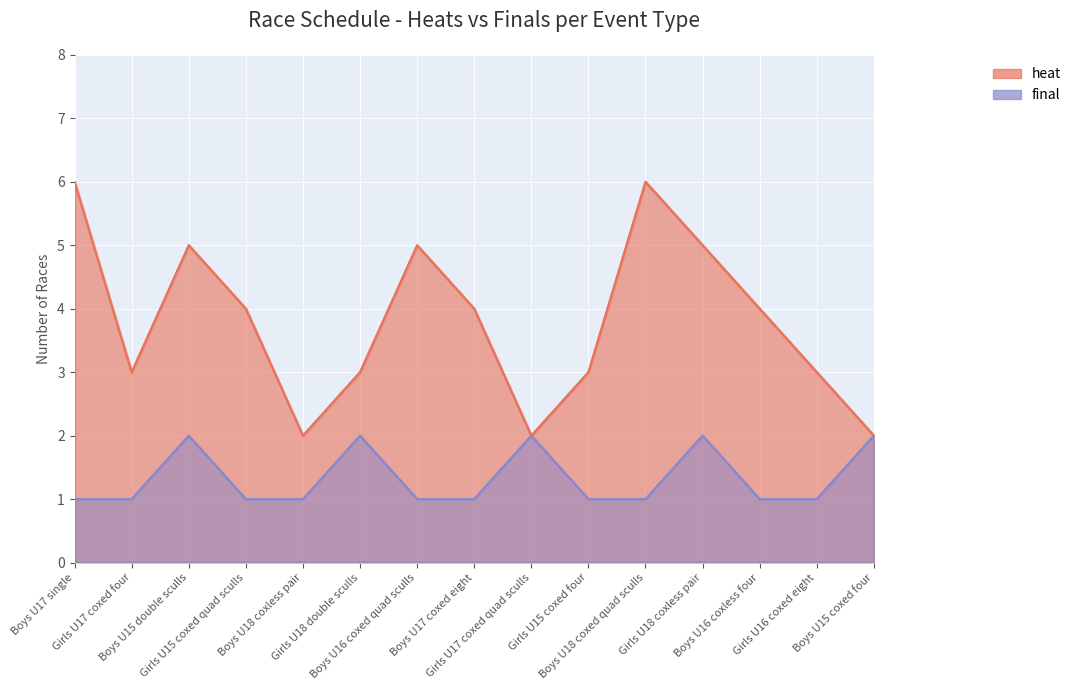

What is the label of the 8th point from the right?

Boys U17 coxed eight